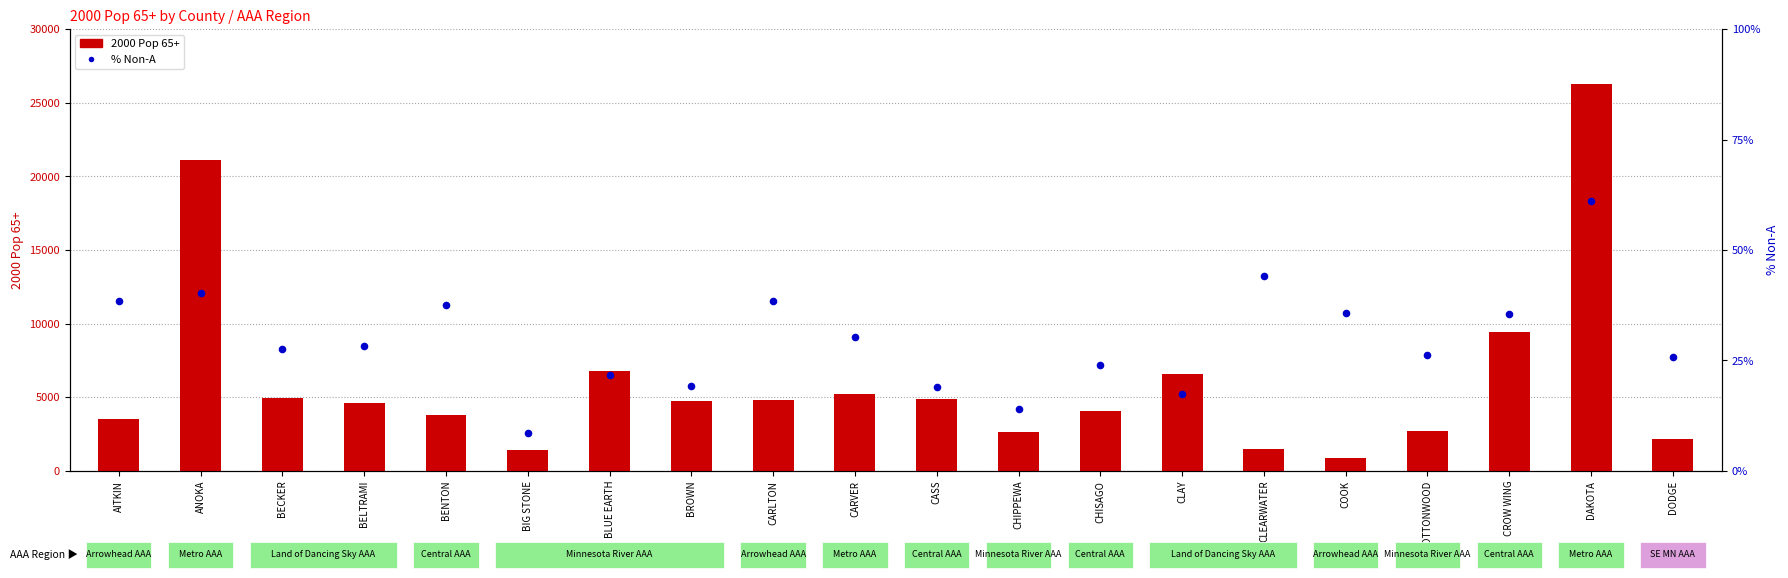

Which series contains the lowest Y value?

% Non-A (percentile)